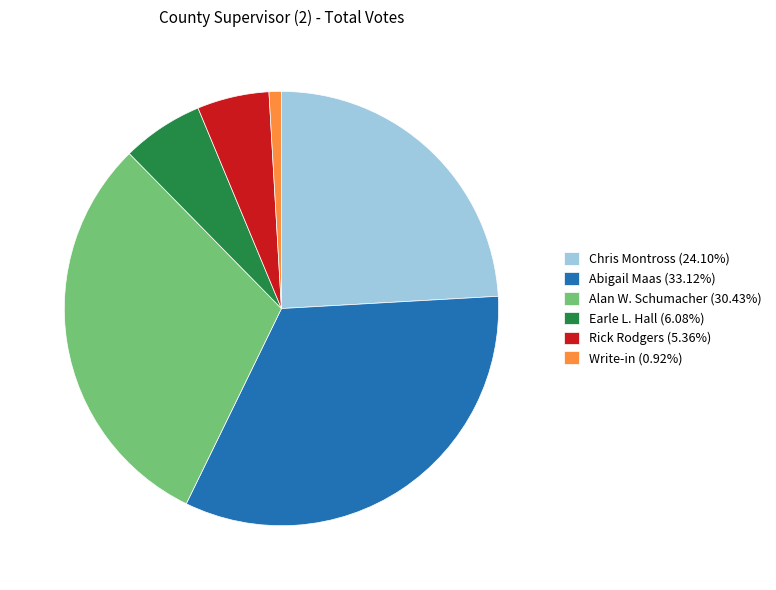

Is there a majority slice in this chart?

No